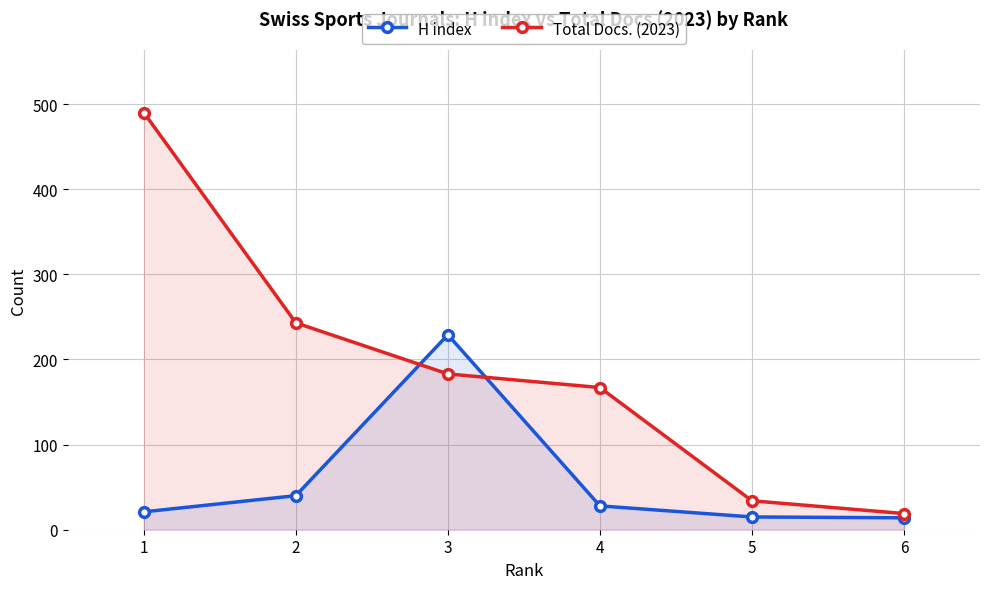

How many data points in Total Docs. (2023) are above 183?

2